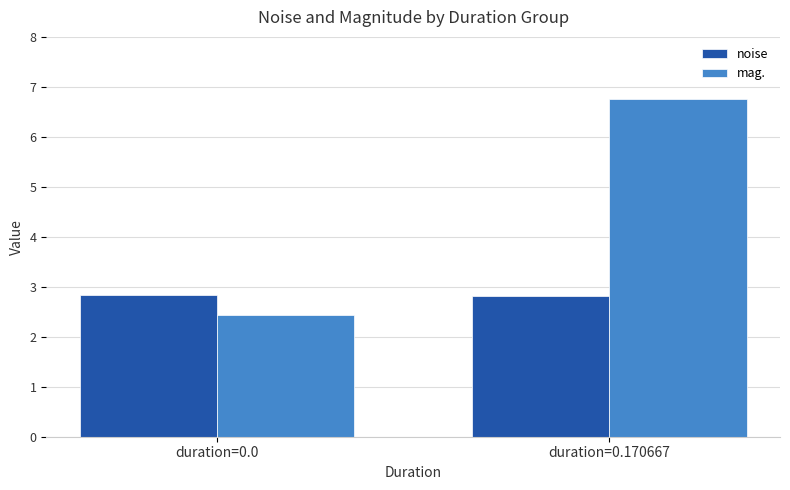

At how many categories does at least one series exceed 6?

1